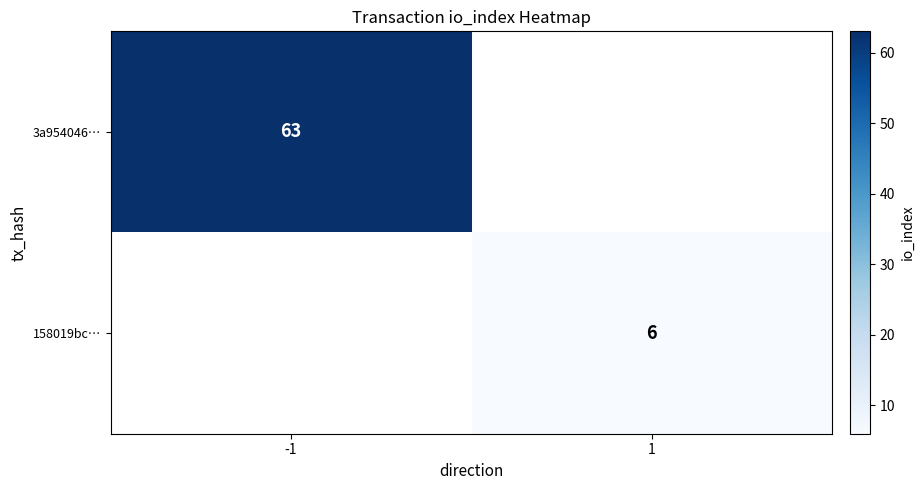

Is the value of 158019bc… at 1 greater than the value of 3a954046… at -1?

No